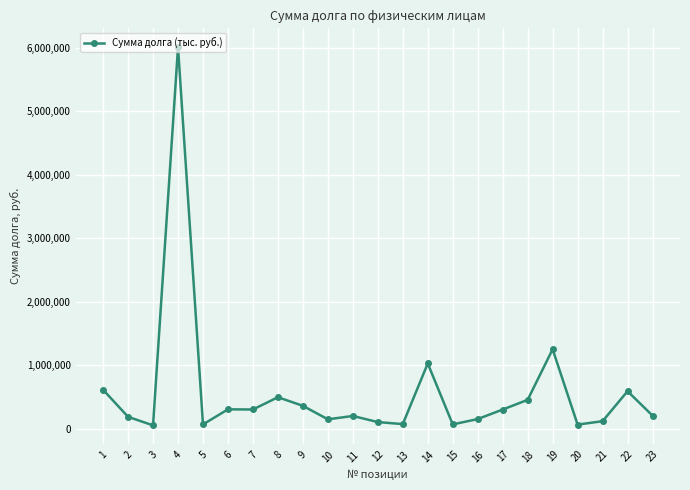

Between 10 and 20, which is larger?

10